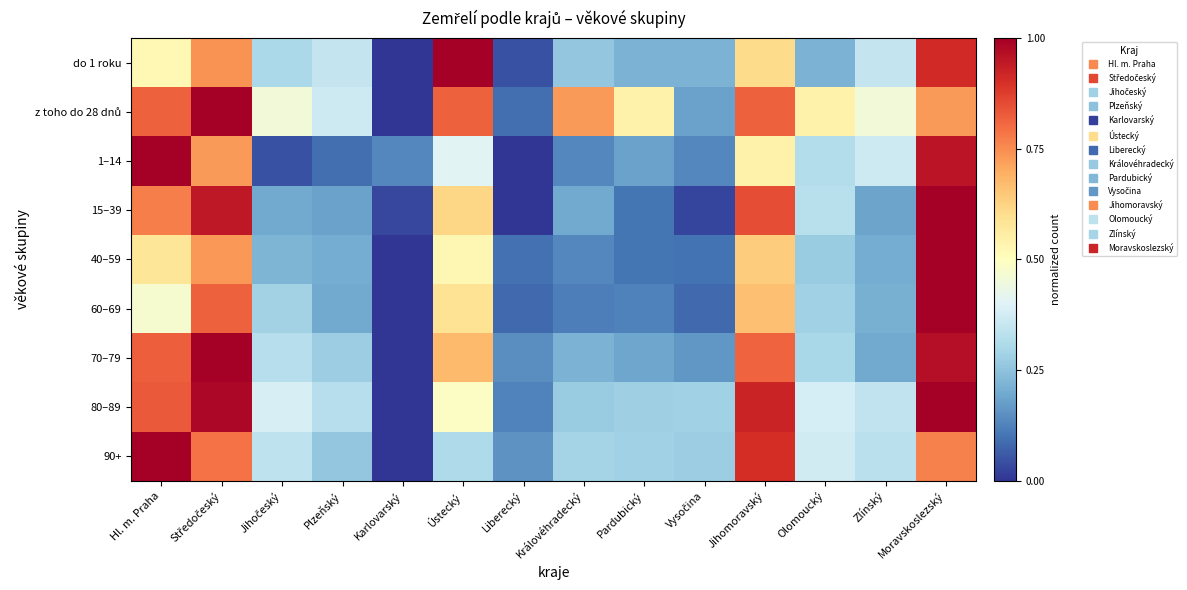

Which series has the widest spread of values?

do 1 roku